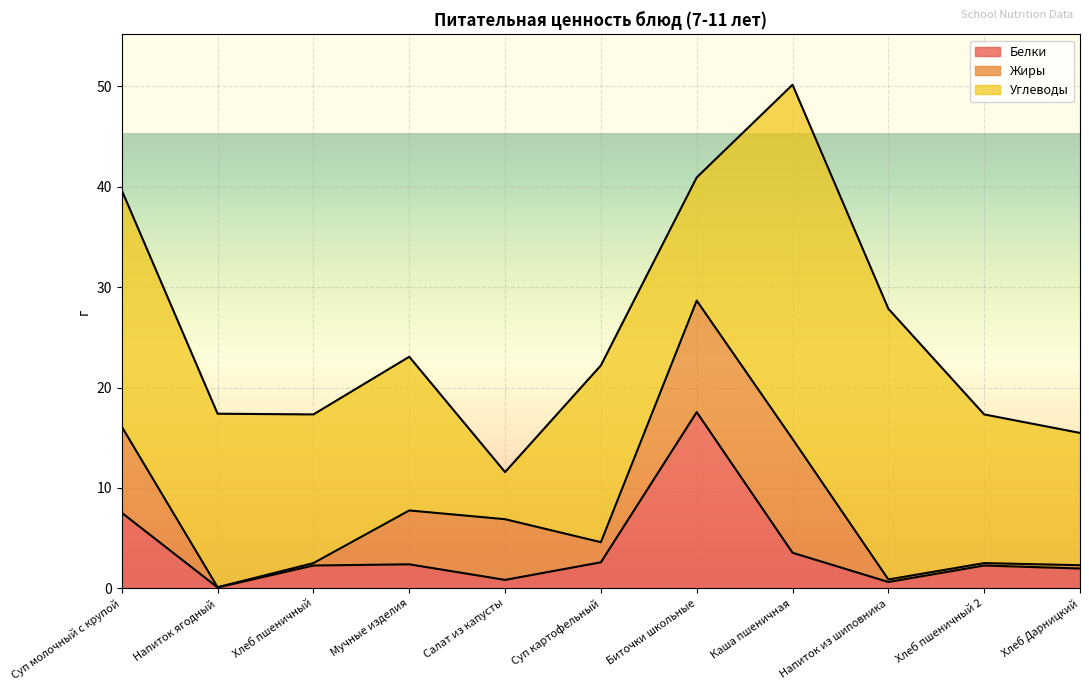

At which category is the sum across all series the highest?

Каша пшеничная